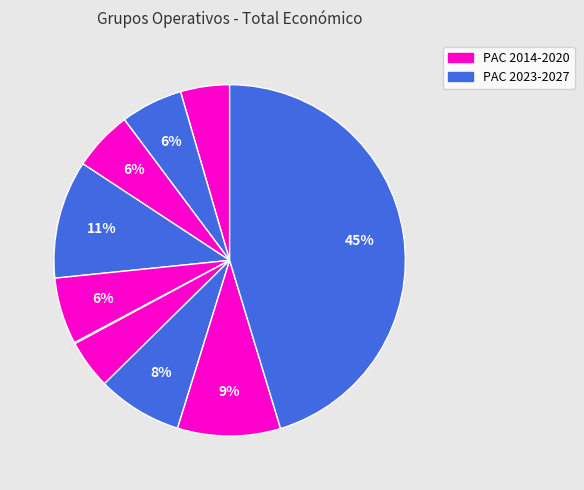

To the nearest percent, what is the difference between the largest and smallest slice percentages?

45%